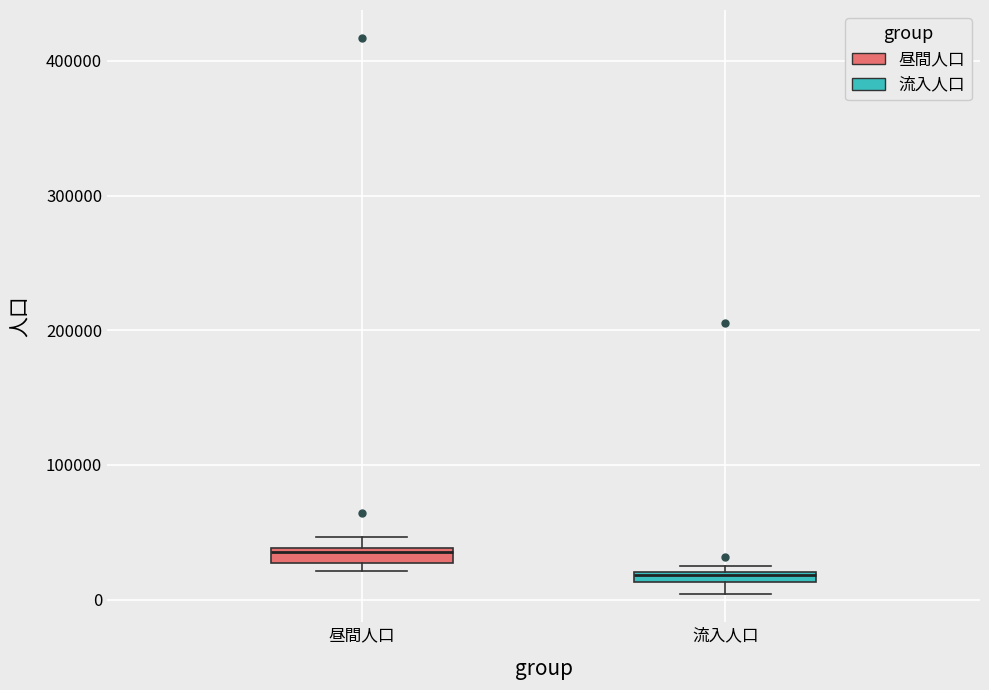

Where is the lower edge of the box for 昼間人口 on the y-axis? The values are not printed on the chart, so give them approximately, as read against the axis.

30000